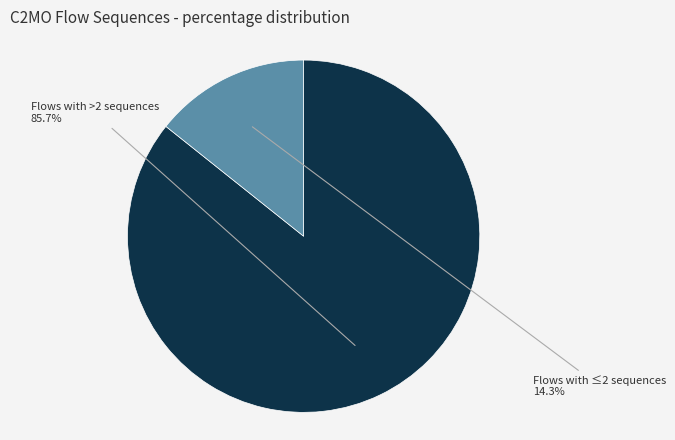

How much of the chart is everything except Flows with ≤2 sequences?

85.7%